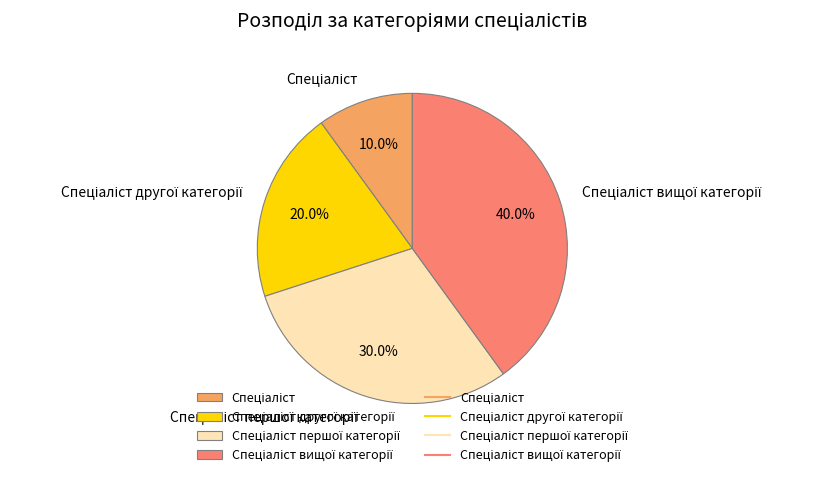

Does any single category account for the majority?

No